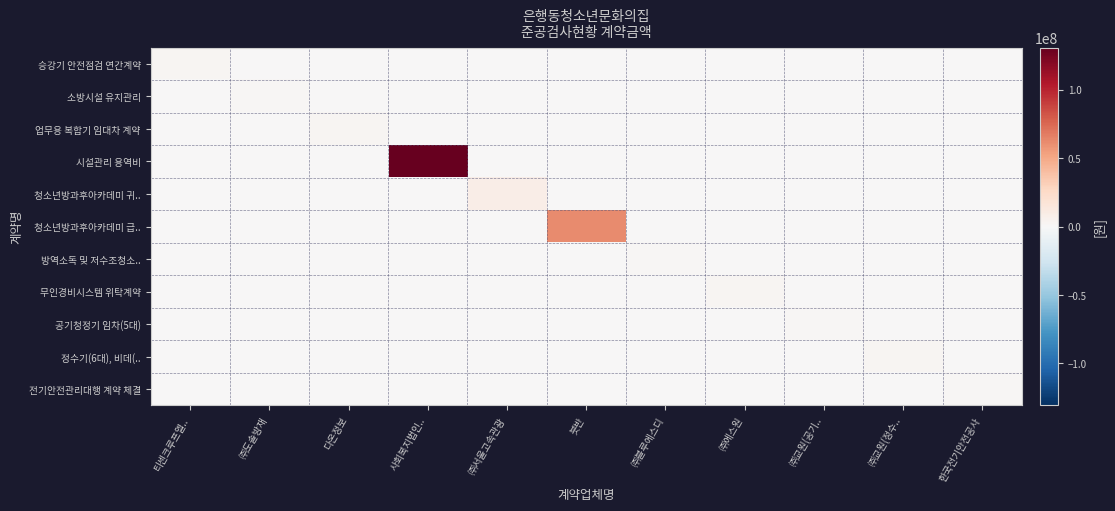

Reading left to right, list all the values displayed in this chart.

승강기 안전점검 연간계약: 티센크루프엘..=2160000	㈜도솔방재=0	다온정보=0	사회복지법인..=0	㈜서울고속관광=0	븟반=0	㈜블루에스디=0	㈜에스원=0	㈜교원(공기..=0	㈜교원(정수..=0	한국전기안전공사=0
소방시설 유지관리: 티센크루프엘..=0	㈜도솔방재=1800000	다온정보=0	사회복지법인..=0	㈜서울고속관광=0	븟반=0	㈜블루에스디=0	㈜에스원=0	㈜교원(공기..=0	㈜교원(정수..=0	한국전기안전공사=0
업무용 복합기 임대차 계약: 티센크루프엘..=0	㈜도솔방재=0	다온정보=2640000	사회복지법인..=0	㈜서울고속관광=0	븟반=0	㈜블루에스디=0	㈜에스원=0	㈜교원(공기..=0	㈜교원(정수..=0	한국전기안전공사=0
시설관리 용역비: 티센크루프엘..=0	㈜도솔방재=0	다온정보=0	사회복지법인..=130700000	㈜서울고속관광=0	븟반=0	㈜블루에스디=0	㈜에스원=0	㈜교원(공기..=0	㈜교원(정수..=0	한국전기안전공사=0
청소년방과후아카데미 귀..: 티센크루프엘..=0	㈜도솔방재=0	다온정보=0	사회복지법인..=0	㈜서울고속관광=8400000	븟반=0	㈜블루에스디=0	㈜에스원=0	㈜교원(공기..=0	㈜교원(정수..=0	한국전기안전공사=0
청소년방과후아카데미 급..: 티센크루프엘..=0	㈜도솔방재=0	다온정보=0	사회복지법인..=0	㈜서울고속관광=0	븟반=61677000	㈜블루에스디=0	㈜에스원=0	㈜교원(공기..=0	㈜교원(정수..=0	한국전기안전공사=0
방역소독 및 저수조청소..: 티센크루프엘..=0	㈜도솔방재=0	다온정보=0	사회복지법인..=0	㈜서울고속관광=0	븟반=0	㈜블루에스디=1550000	㈜에스원=0	㈜교원(공기..=0	㈜교원(정수..=0	한국전기안전공사=0
무인경비시스템 위탁계약: 티센크루프엘..=0	㈜도솔방재=0	다온정보=0	사회복지법인..=0	㈜서울고속관광=0	븟반=0	㈜블루에스디=0	㈜에스원=2850000	㈜교원(공기..=0	㈜교원(정수..=0	한국전기안전공사=0
공기청정기 임차(5대): 티센크루프엘..=0	㈜도솔방재=0	다온정보=0	사회복지법인..=0	㈜서울고속관광=0	븟반=0	㈜블루에스디=0	㈜에스원=0	㈜교원(공기..=1188000	㈜교원(정수..=0	한국전기안전공사=0
정수기(6대), 비데(..: 티센크루프엘..=0	㈜도솔방재=0	다온정보=0	사회복지법인..=0	㈜서울고속관광=0	븟반=0	㈜블루에스디=0	㈜에스원=0	㈜교원(공기..=0	㈜교원(정수..=2973600	한국전기안전공사=0
전기안전관리대행 계약 체결: 티센크루프엘..=0	㈜도솔방재=0	다온정보=0	사회복지법인..=0	㈜서울고속관광=0	븟반=0	㈜블루에스디=0	㈜에스원=0	㈜교원(공기..=0	㈜교원(정수..=0	한국전기안전공사=1719630